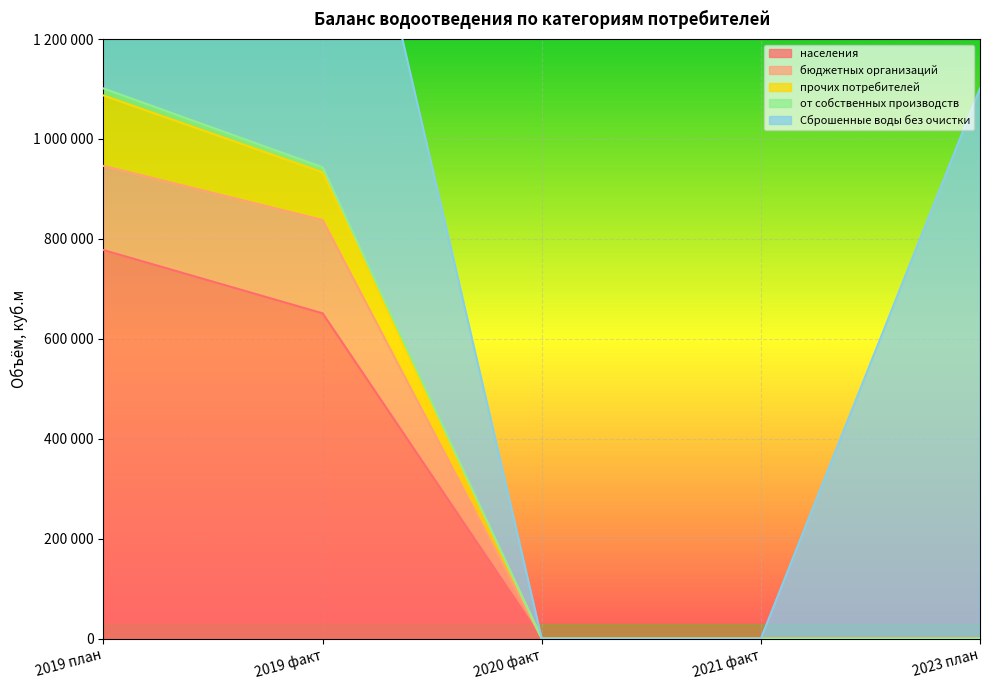

Does the chart display data point markers on the line(s)?

No